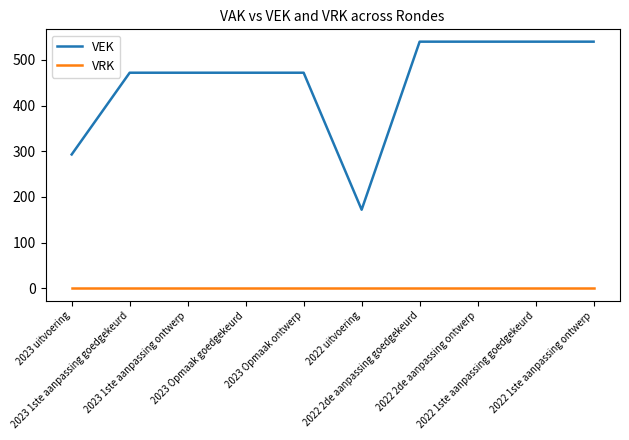

What is the difference between the maximum and minimum values in the VEK series?

368